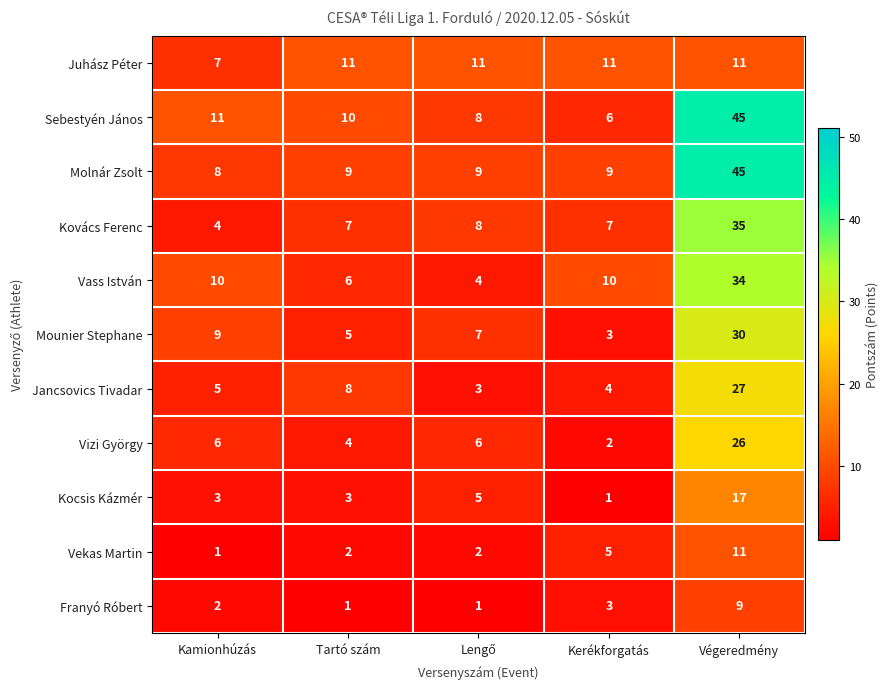

The Kovács Ferenc series shows 7 at Kamionhúzás. True or false?

False